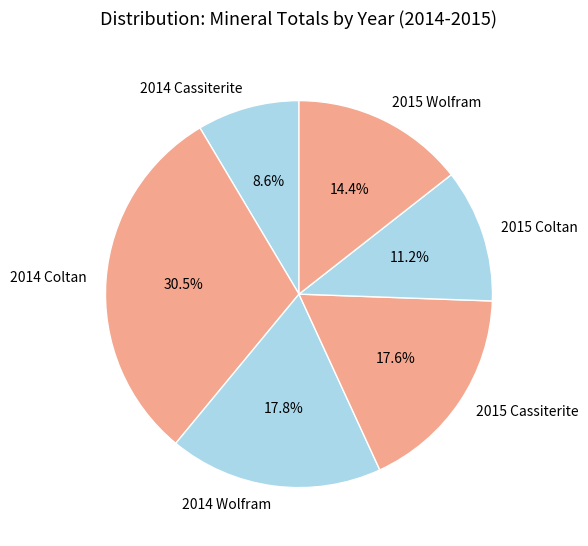

To the nearest percent, what portion does 2014 Wolfram represent?

18%